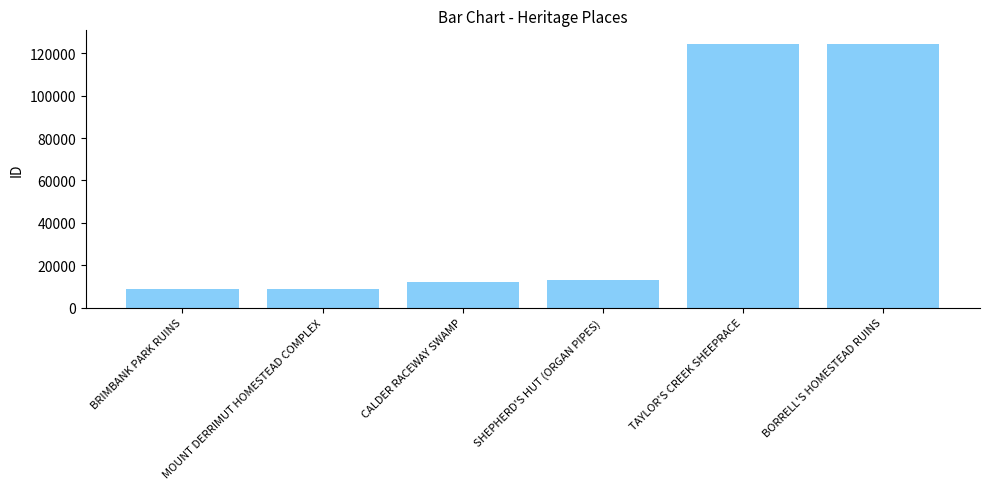

What is the greatest value displayed?

124592